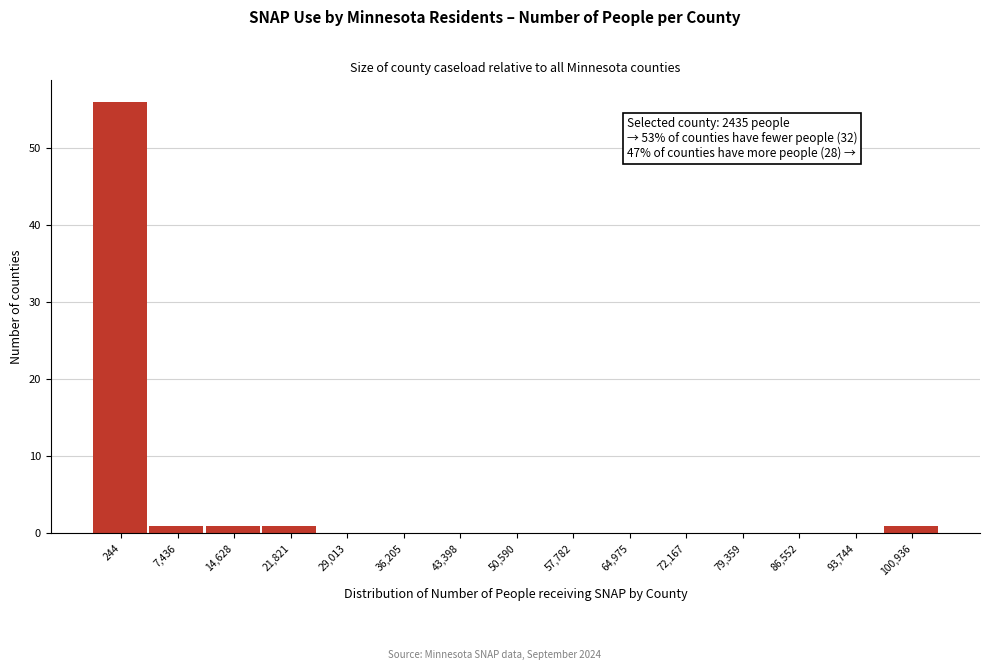

Reading right to left, list all the values displayed in this chart.

100,936=1	93,744=0	86,552=0	79,359=0	72,167=0	64,975=0	57,782=0	50,590=0	43,398=0	36,205=0	29,013=0	21,821=1	14,628=1	7,436=1	244=56